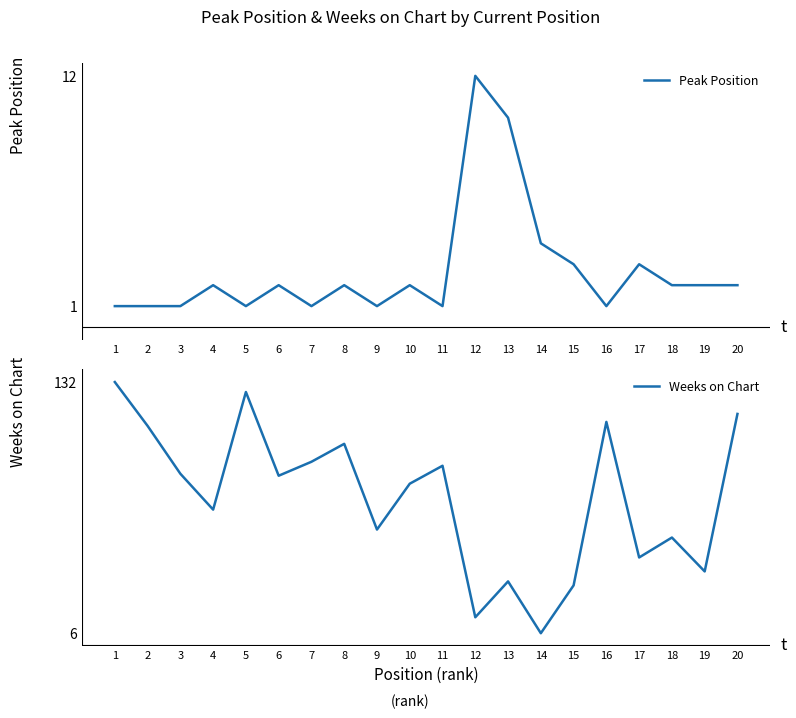

List the labels in order of Weeks on Chart value, largest first.

1, 5, 20, 16, 2, 8, 7, 11, 3, 6, 10, 4, 9, 18, 17, 19, 13, 15, 12, 14